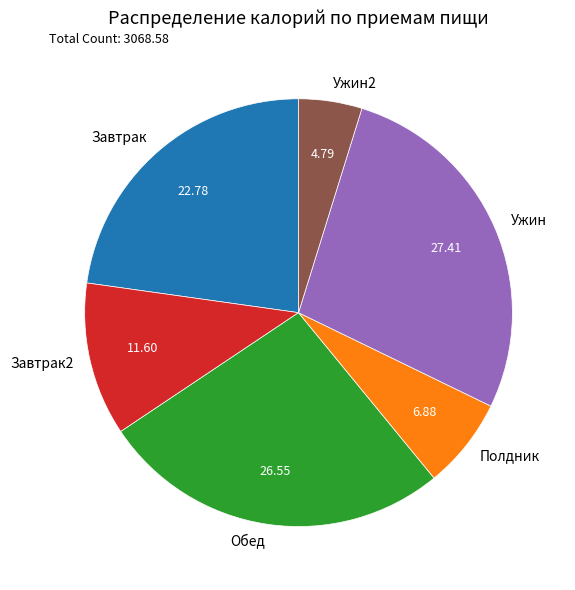

Which category has the biggest portion of the pie?

Ужин